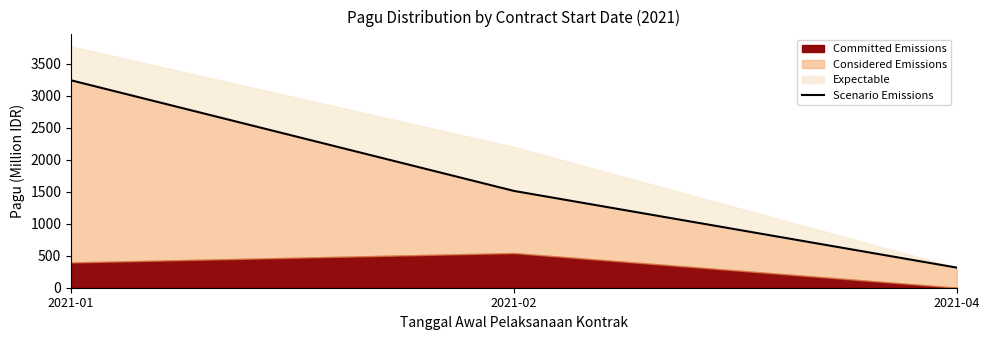

What is the minimum value shown in the chart?

314.2